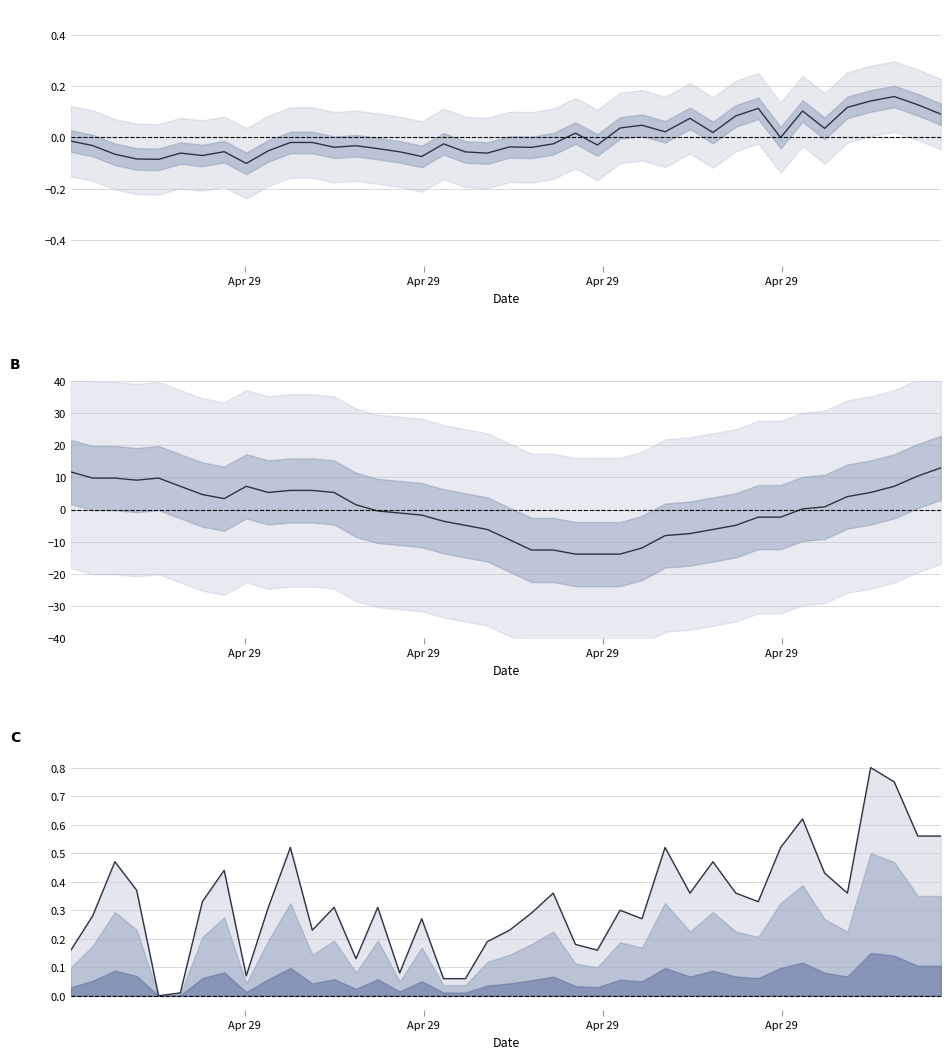

How many data points in humidity (normalized) are above 0?

39